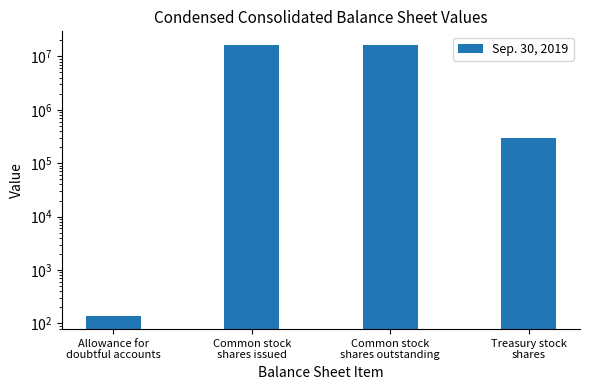

Between Treasury stock
shares and Allowance for
doubtful accounts, which is larger?

Treasury stock
shares